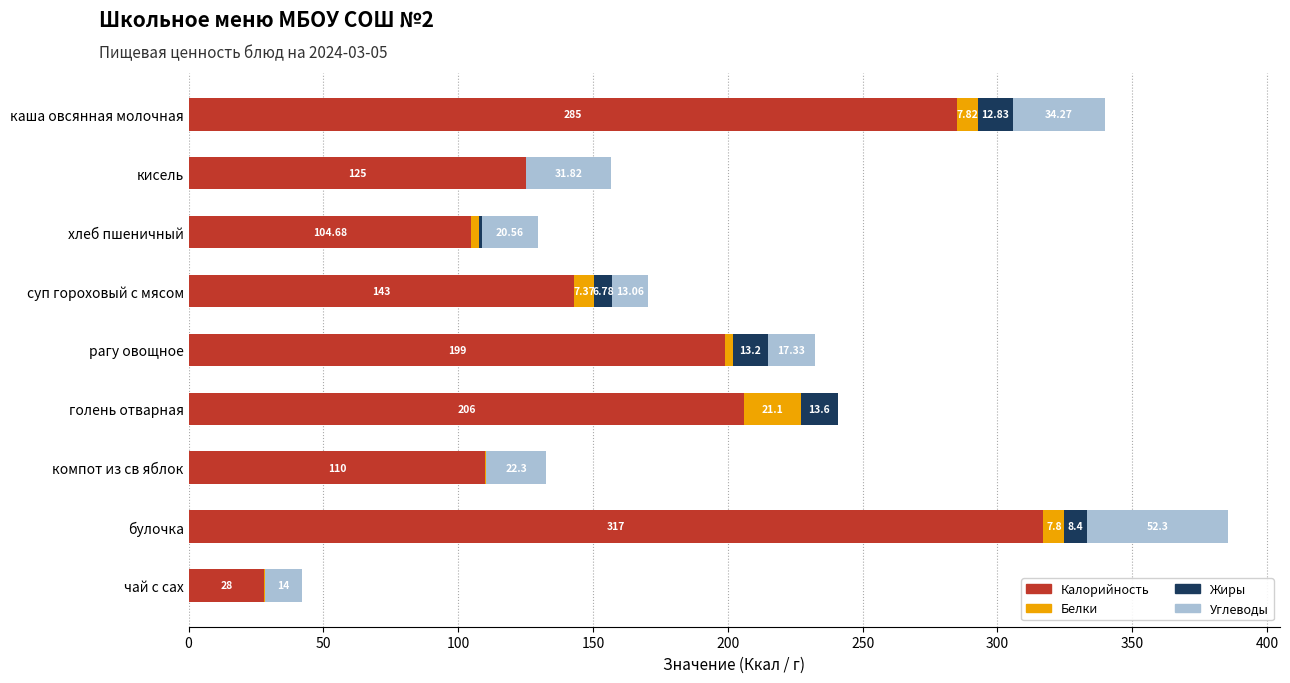

What is the total value across all series at чай с сах?

42.2